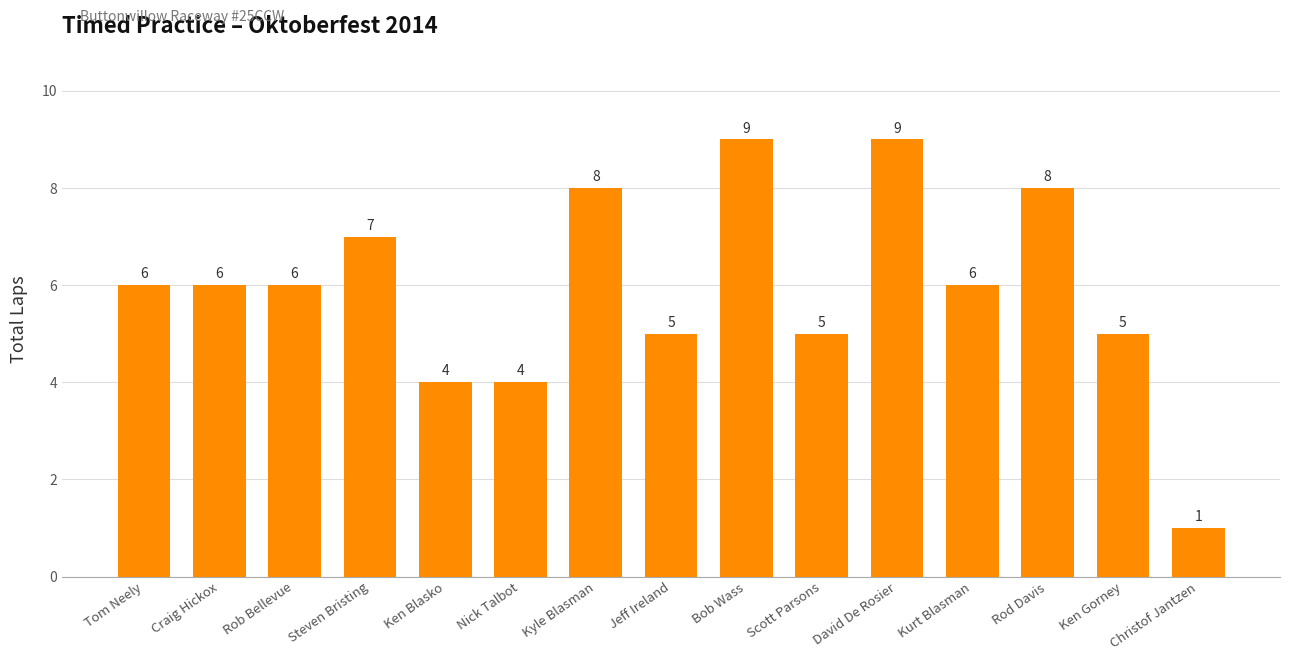

Which has a higher value, Ken Blasko or Tom Neely?

Tom Neely